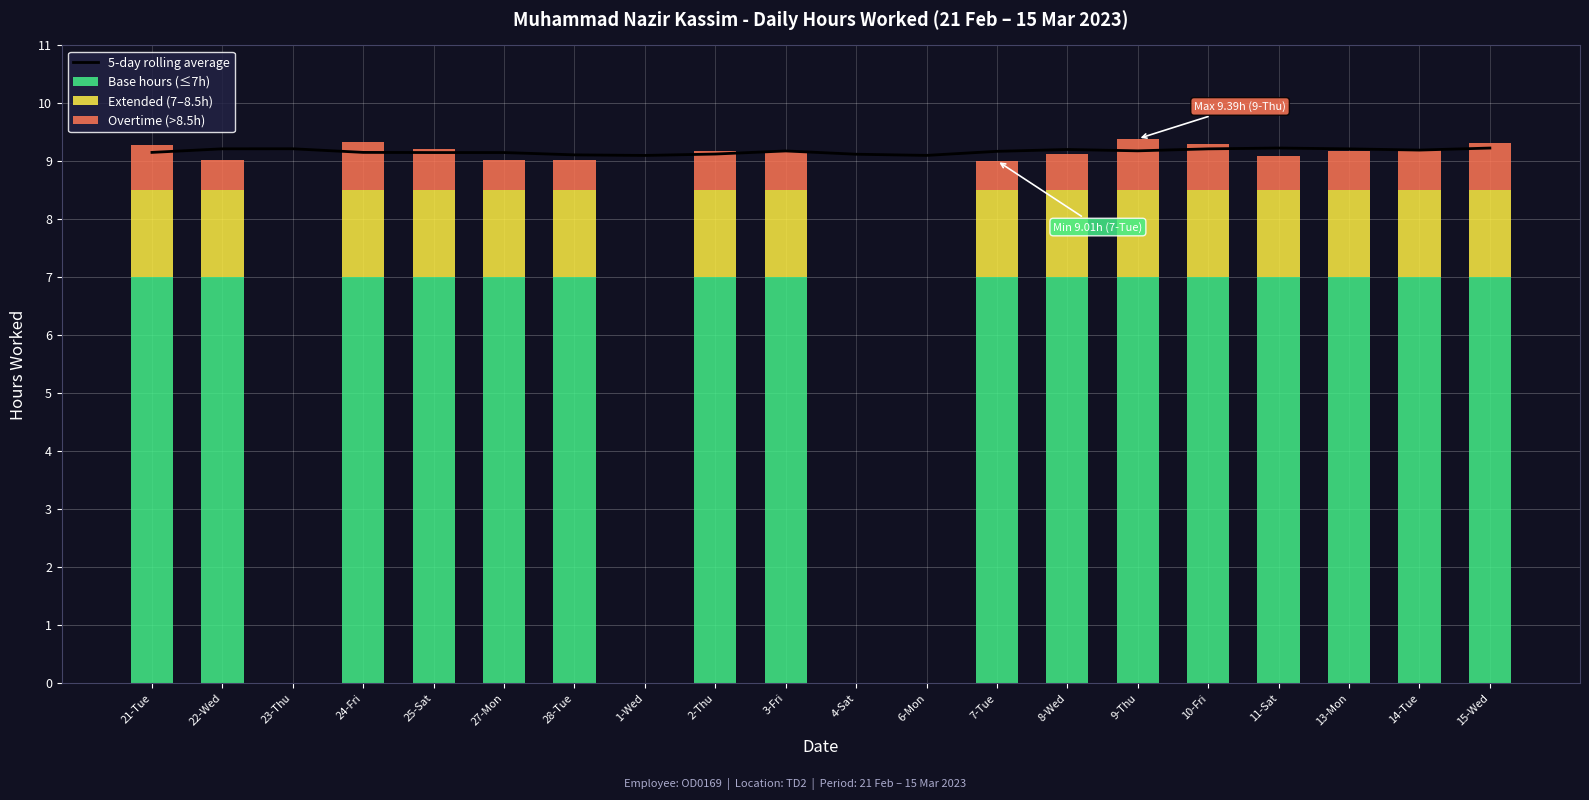

Which series changed the most between 23-Thu and 24-Fri?

Base hours (≤7h)